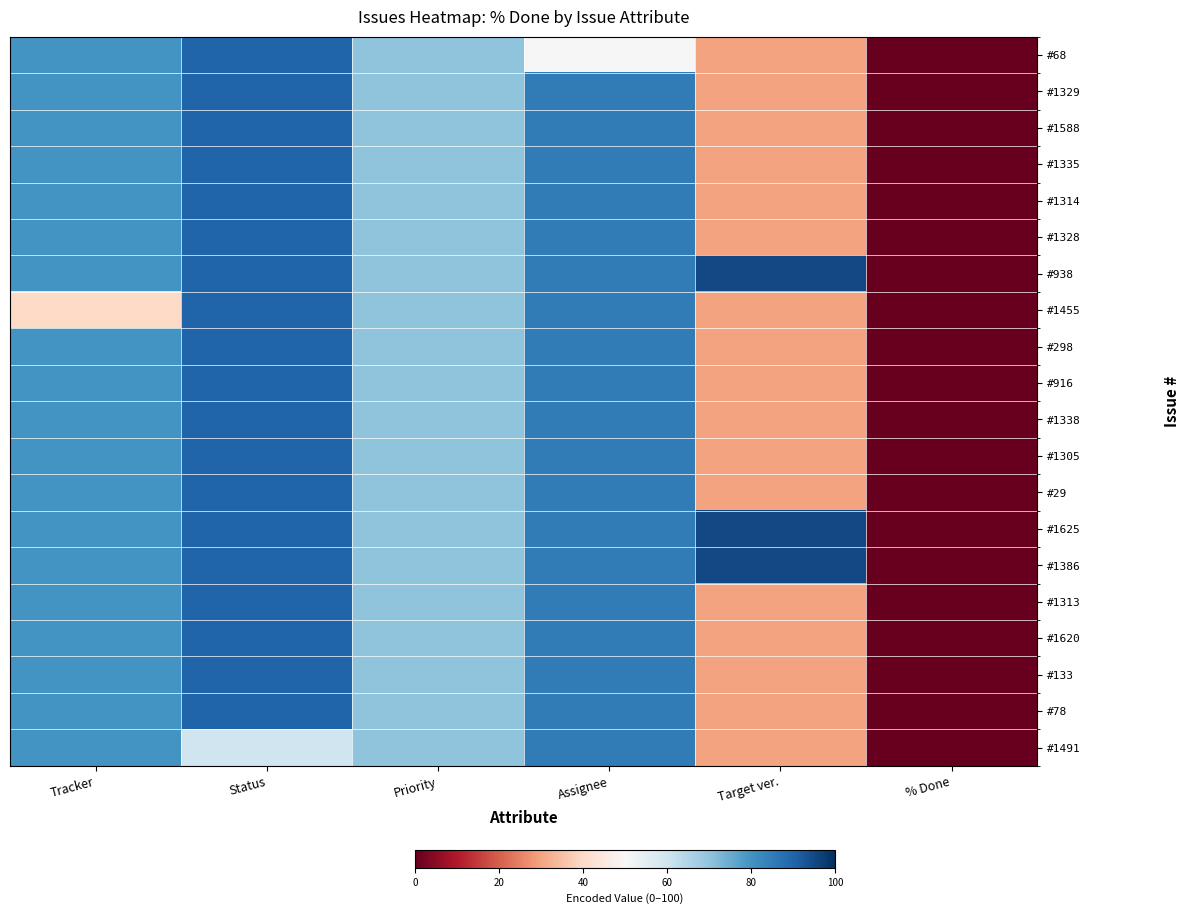

Reading left to right, transcribe all the data shown in this chart.

#68: Tracker=80	Status=90	Priority=70	Assignee=50	Target ver.=30	% Done=0
#1329: Tracker=80	Status=90	Priority=70	Assignee=85	Target ver.=30	% Done=0
#1588: Tracker=80	Status=90	Priority=70	Assignee=85	Target ver.=30	% Done=0
#1335: Tracker=80	Status=90	Priority=70	Assignee=85	Target ver.=30	% Done=0
#1314: Tracker=80	Status=90	Priority=70	Assignee=85	Target ver.=30	% Done=0
#1328: Tracker=80	Status=90	Priority=70	Assignee=85	Target ver.=30	% Done=0
#938: Tracker=80	Status=90	Priority=70	Assignee=85	Target ver.=95	% Done=0
#1455: Tracker=40	Status=90	Priority=70	Assignee=85	Target ver.=30	% Done=0
#298: Tracker=80	Status=90	Priority=70	Assignee=85	Target ver.=30	% Done=0
#916: Tracker=80	Status=90	Priority=70	Assignee=85	Target ver.=30	% Done=0
#1338: Tracker=80	Status=90	Priority=70	Assignee=85	Target ver.=30	% Done=0
#1305: Tracker=80	Status=90	Priority=70	Assignee=85	Target ver.=30	% Done=0
#29: Tracker=80	Status=90	Priority=70	Assignee=85	Target ver.=30	% Done=0
#1625: Tracker=80	Status=90	Priority=70	Assignee=85	Target ver.=95	% Done=0
#1386: Tracker=80	Status=90	Priority=70	Assignee=85	Target ver.=95	% Done=0
#1313: Tracker=80	Status=90	Priority=70	Assignee=85	Target ver.=30	% Done=0
#1620: Tracker=80	Status=90	Priority=70	Assignee=85	Target ver.=30	% Done=0
#133: Tracker=80	Status=90	Priority=70	Assignee=85	Target ver.=30	% Done=0
#78: Tracker=80	Status=90	Priority=70	Assignee=85	Target ver.=30	% Done=0
#1491: Tracker=80	Status=60	Priority=70	Assignee=85	Target ver.=30	% Done=0